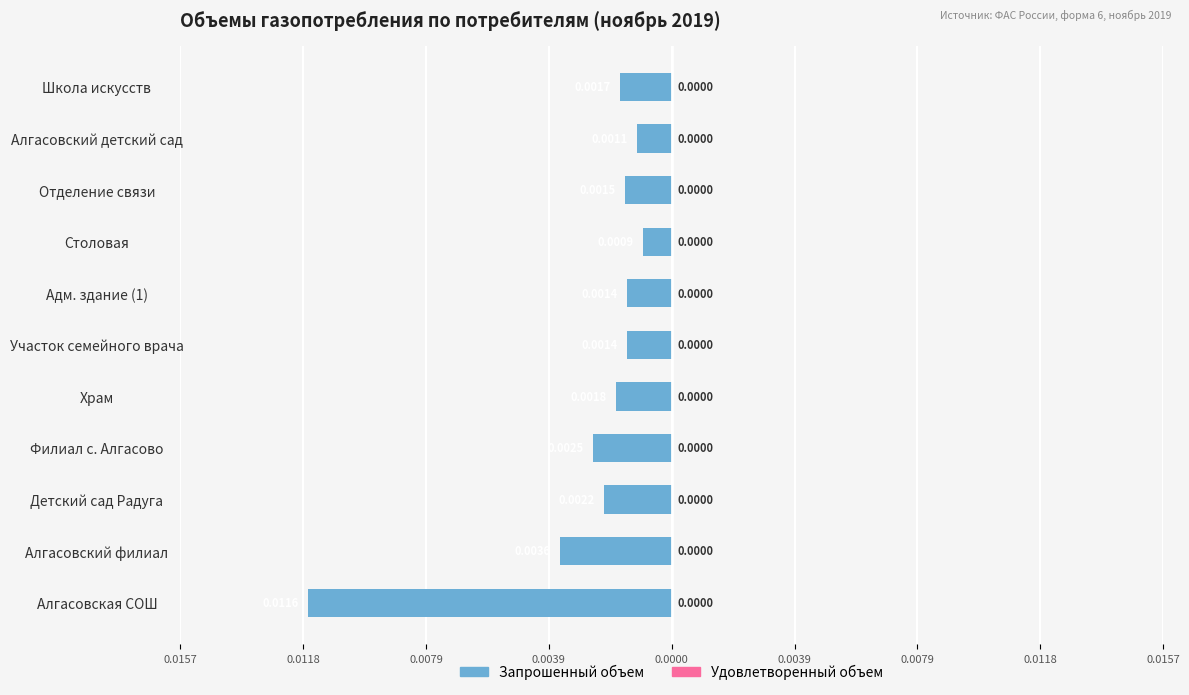

Are the bars horizontal?

Yes